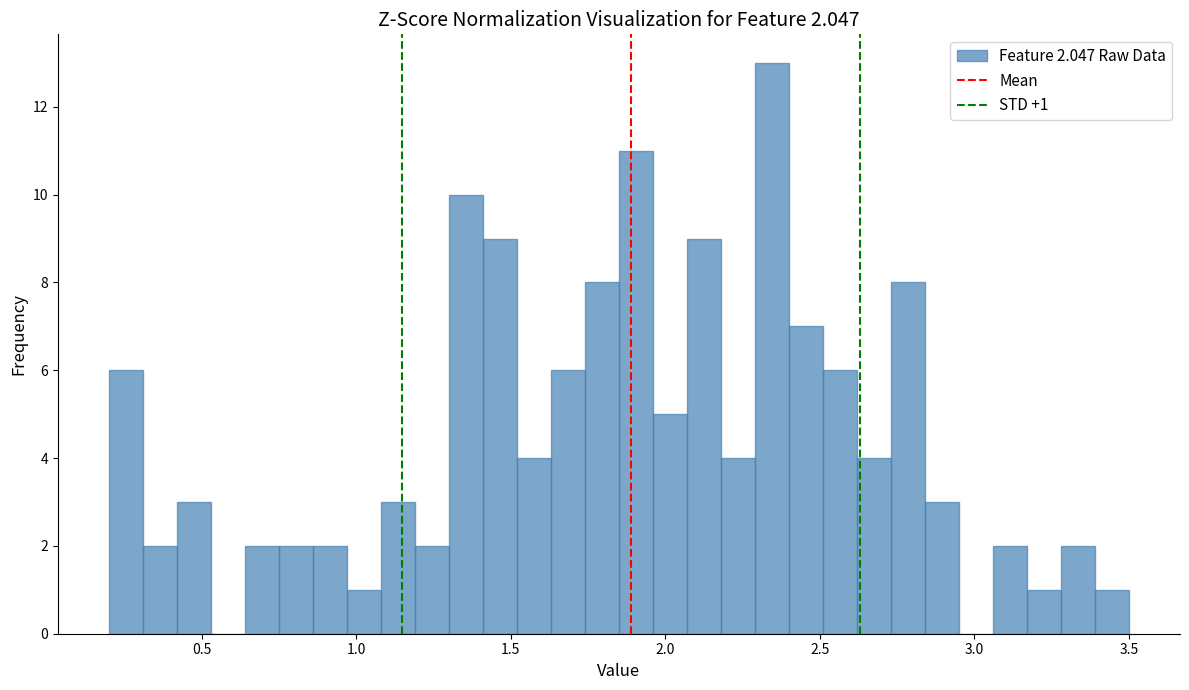

Read against the x-axis, roughly where is the centre of the tallest bar?

2.35